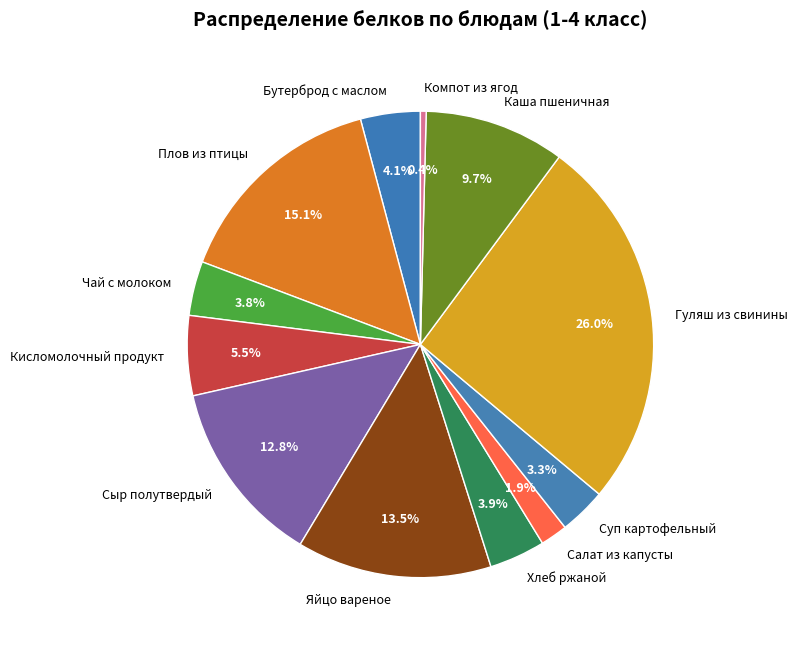

Does Бутерброд с маслом represent more than half of the total?

No